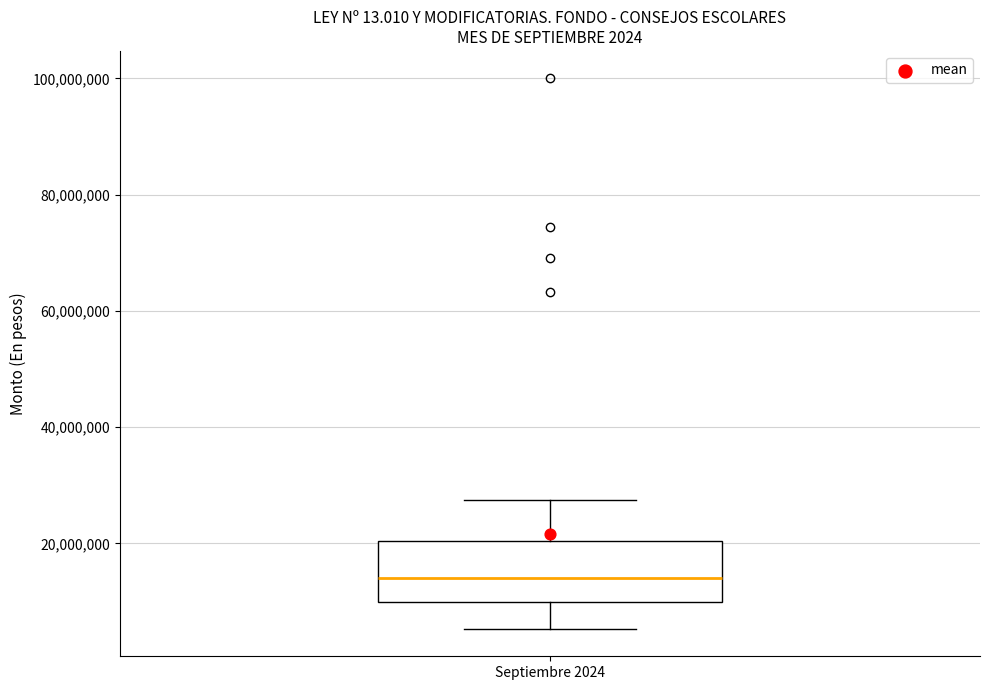

Transcribe this box plot: give where the median line is, the range the box spans, and where the two whiskers end, as read against the y-axis. The values are not printed on the chart, so give them approximately, as read against the axis.

median 14000000, box 10000000 to 20000000, whiskers 6000000 to 28000000